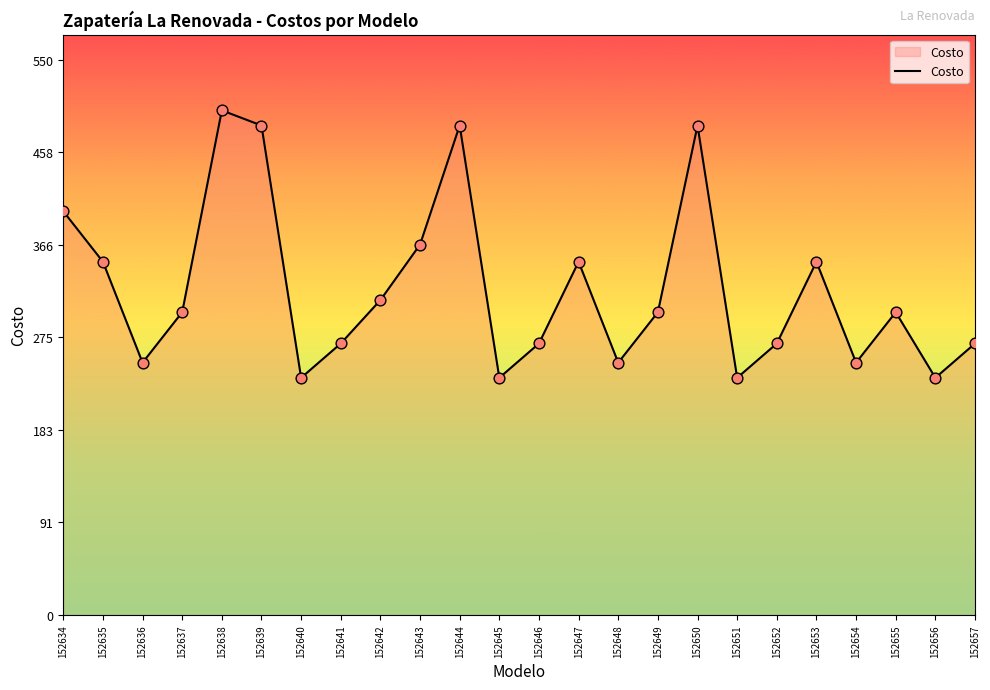

Approximately how many times larger is the value at 152655 compared to 152649?

1.0